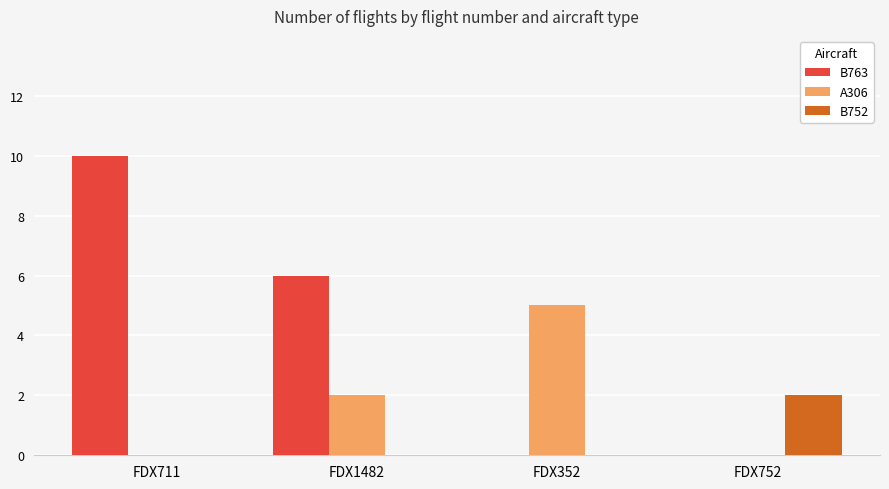

At which category is the sum across all series the highest?

FDX711